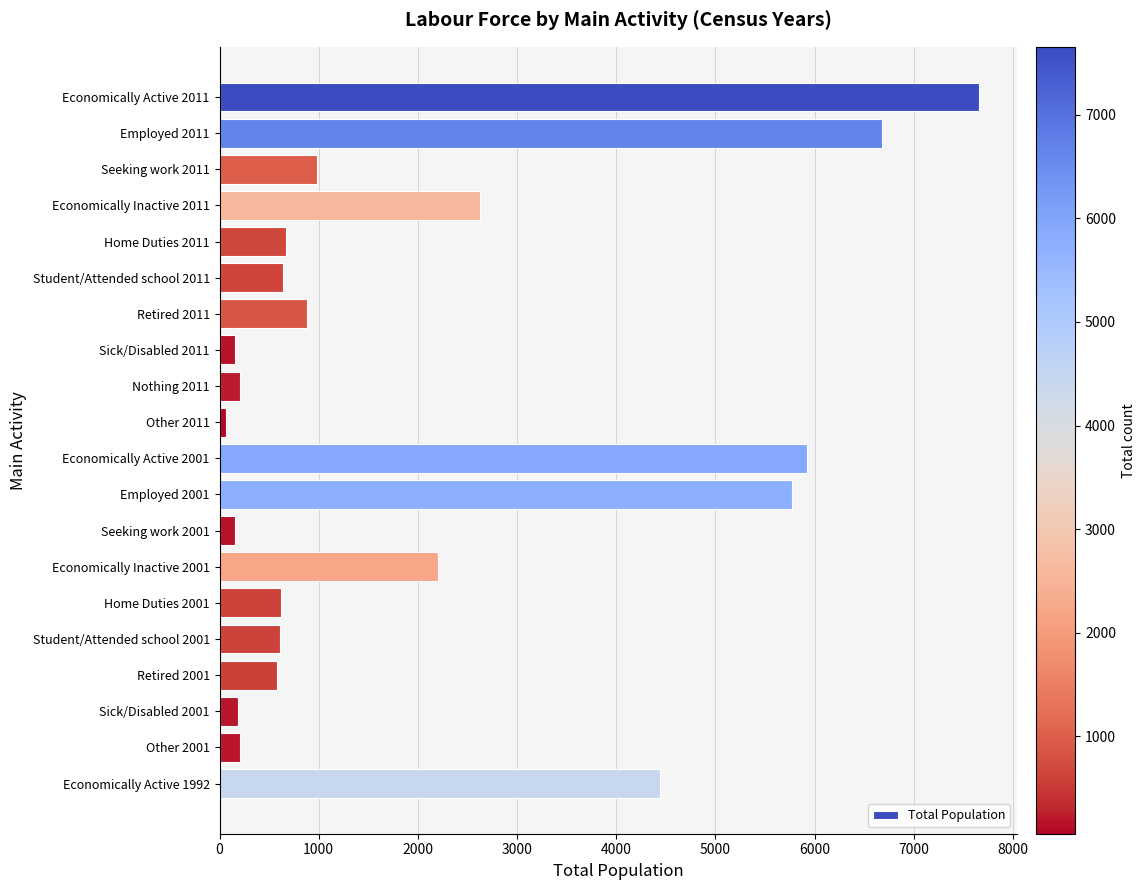

What is the label of the 4th bar from the top?

Economically Inactive 2011